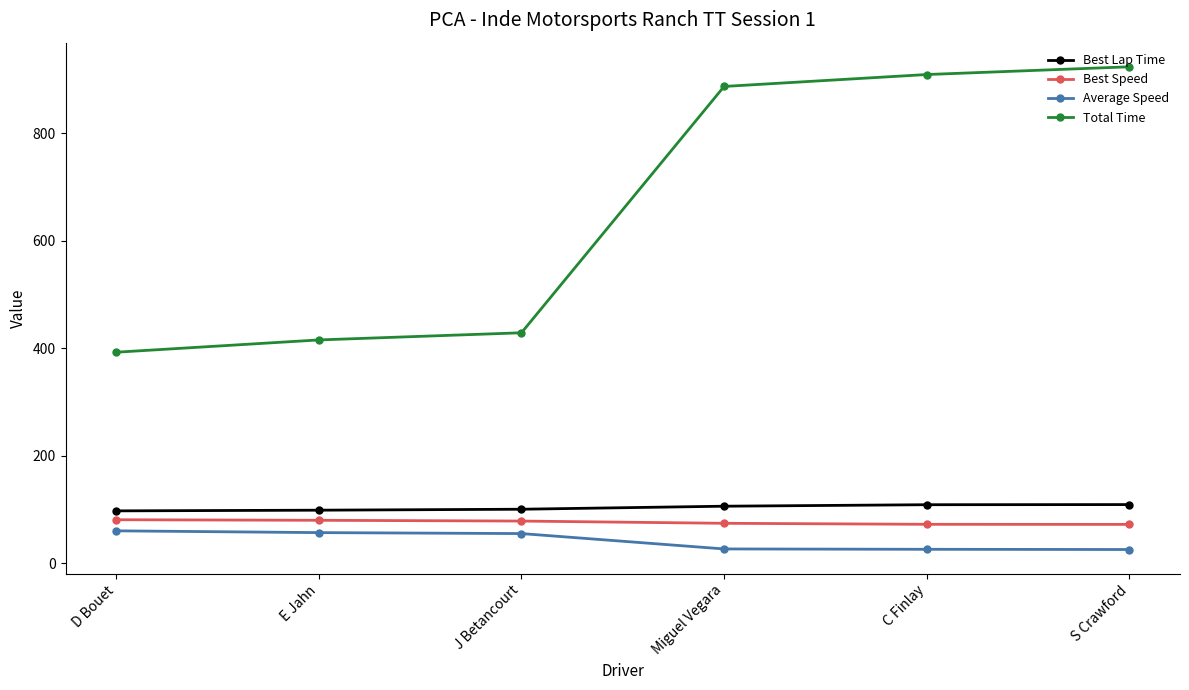

What are all the series names shown in the legend?

Best Lap Time, Best Speed, Average Speed, Total Time